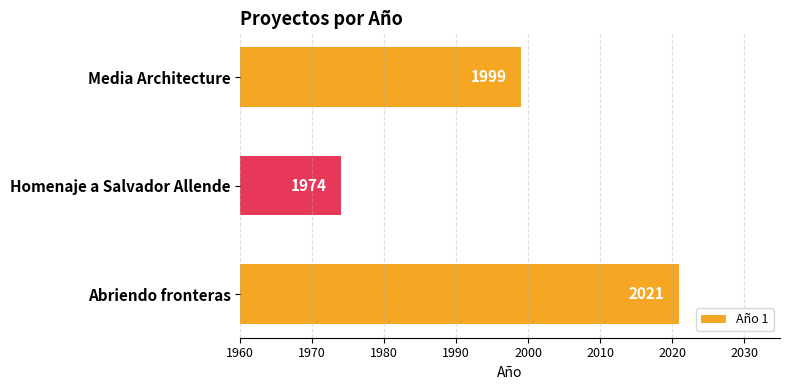

How many bars are there in total?

3